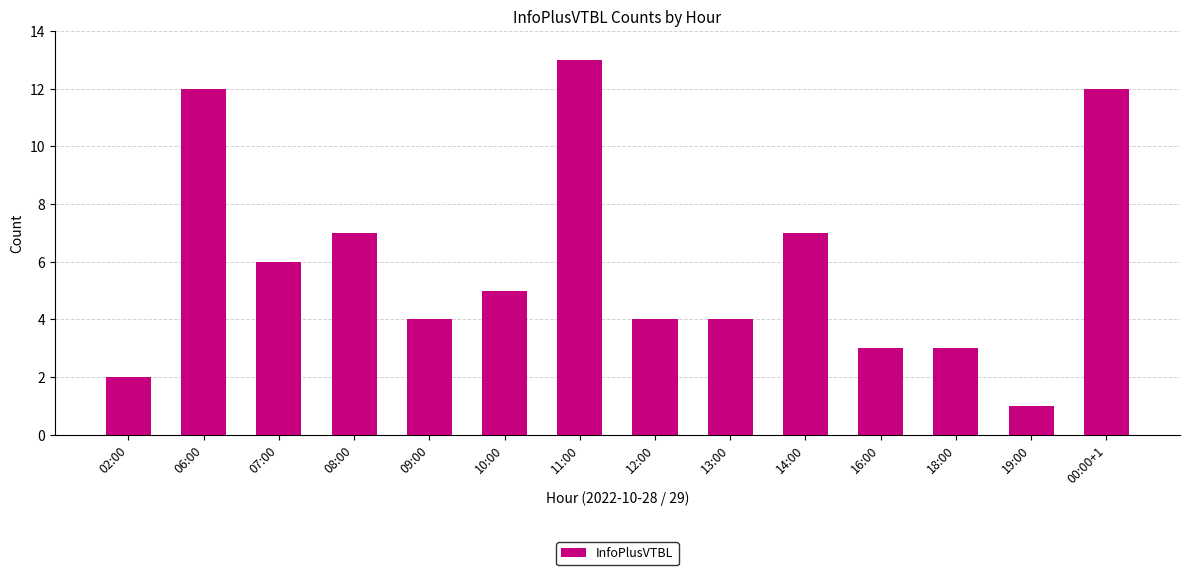

What is the greatest value displayed?

13